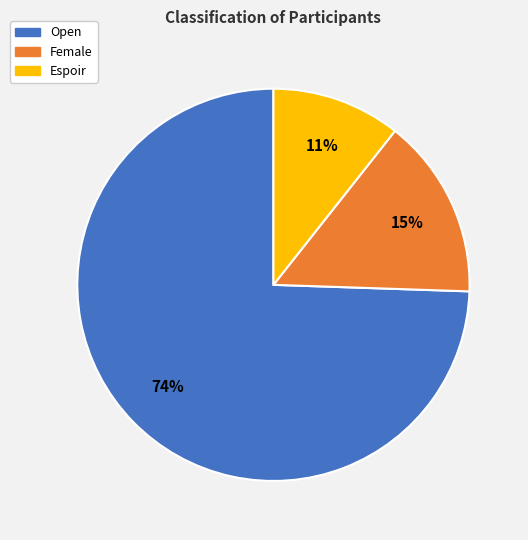

True or false: Espoir accounts for 1% of the total.

False